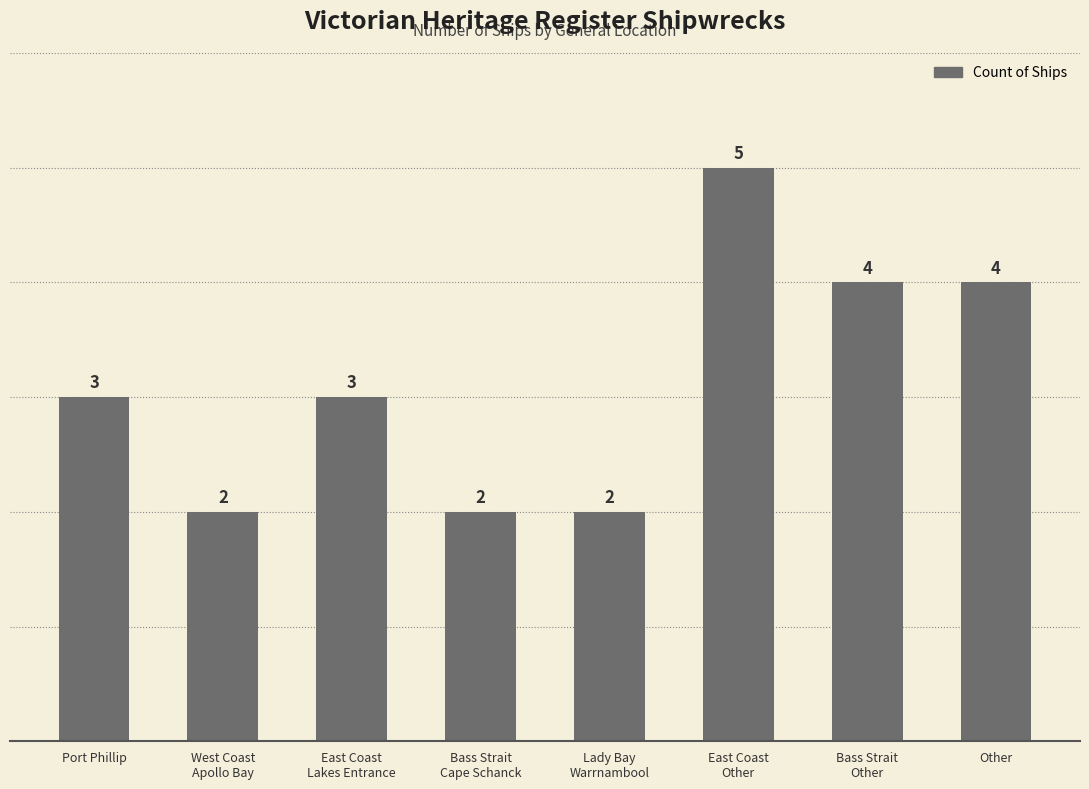

The chart shows a value of 3 at East Coast
Lakes Entrance. True or false?

True